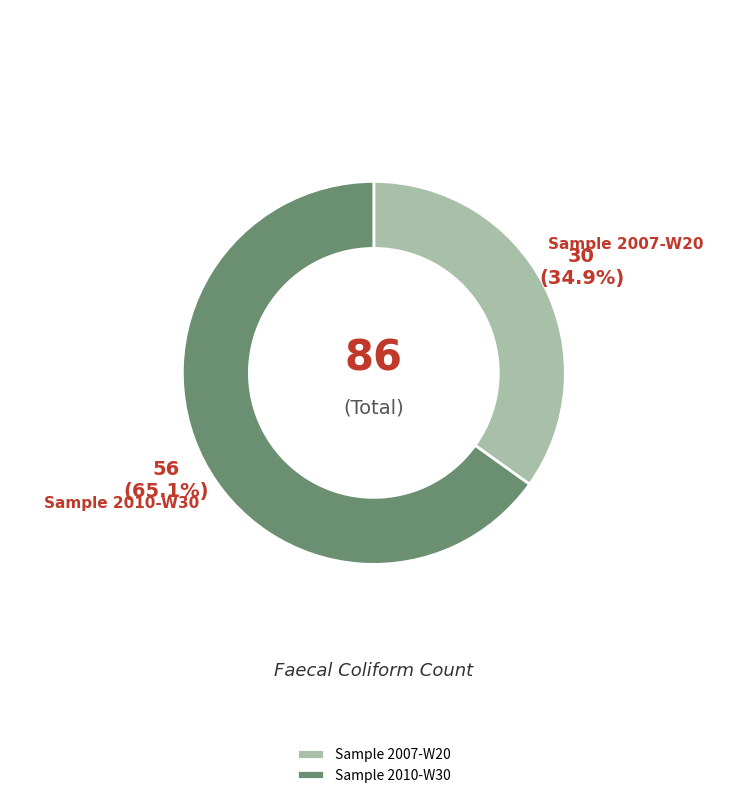

How many slices are in this pie chart?

2